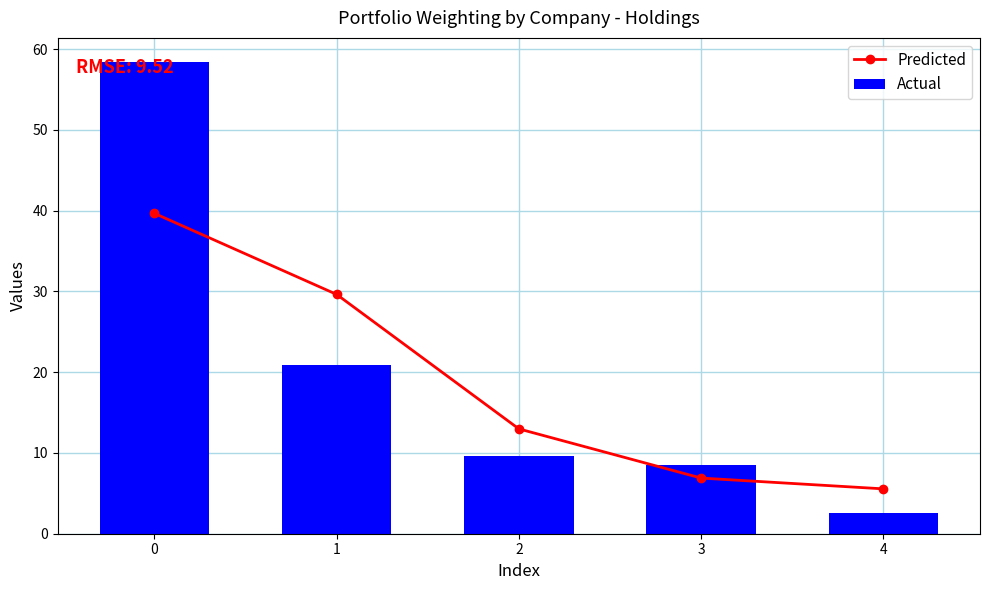

What is the spread (max minus min) of values at 3?

1.6